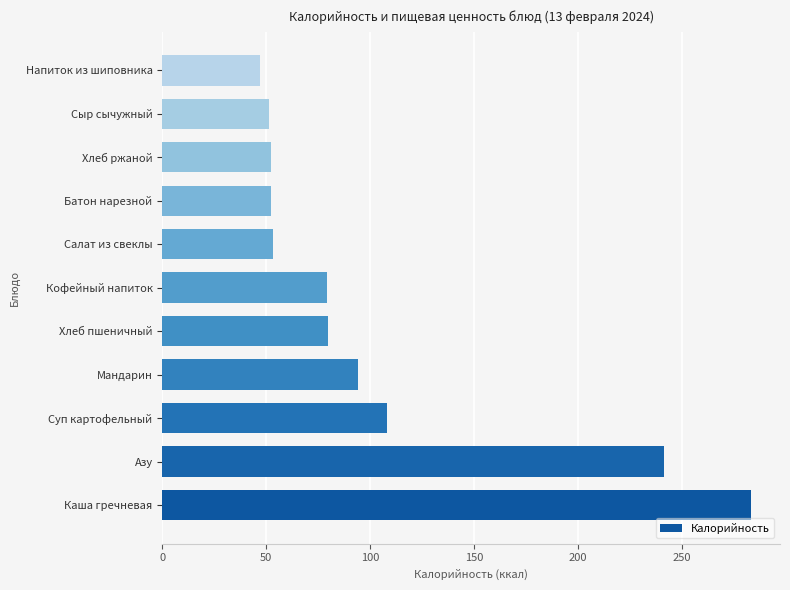

Which has a higher value, Каша гречневая or Хлеб ржаной?

Каша гречневая